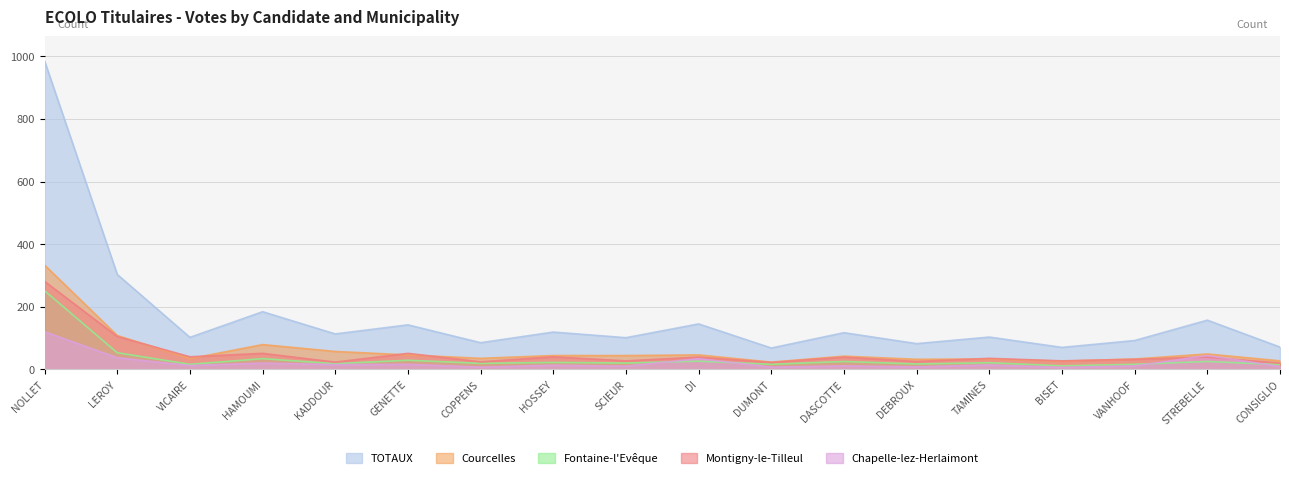

What is the sum of the Montigny-le-Tilleul values at NOLLET and DEBROUX?

306